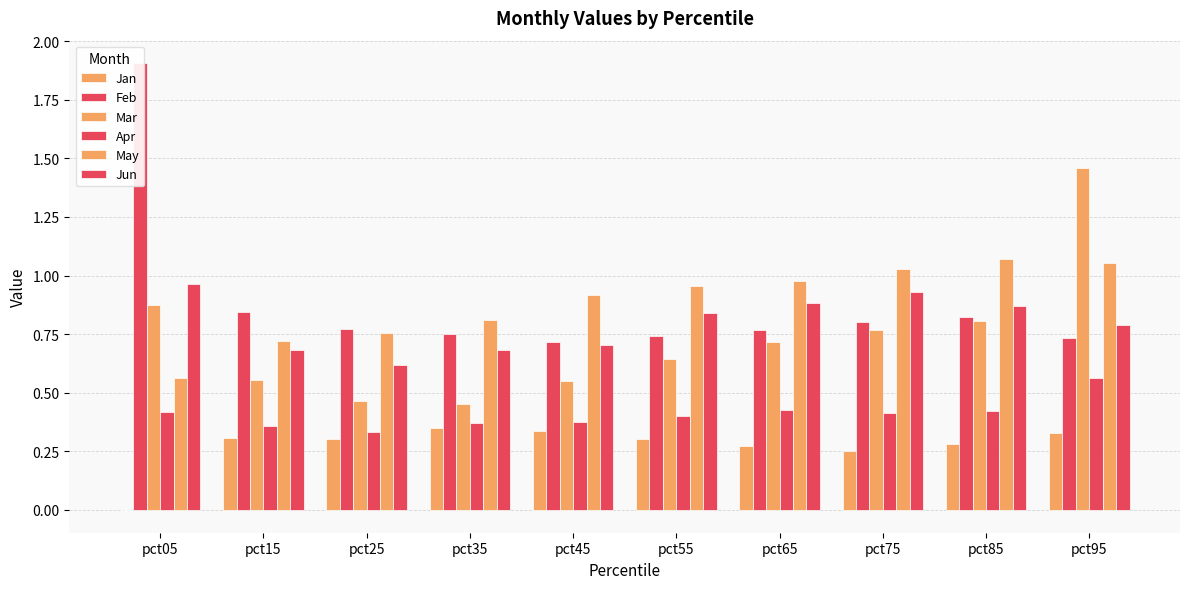

What is the difference between the maximum and minimum values in the Feb series?

1.2